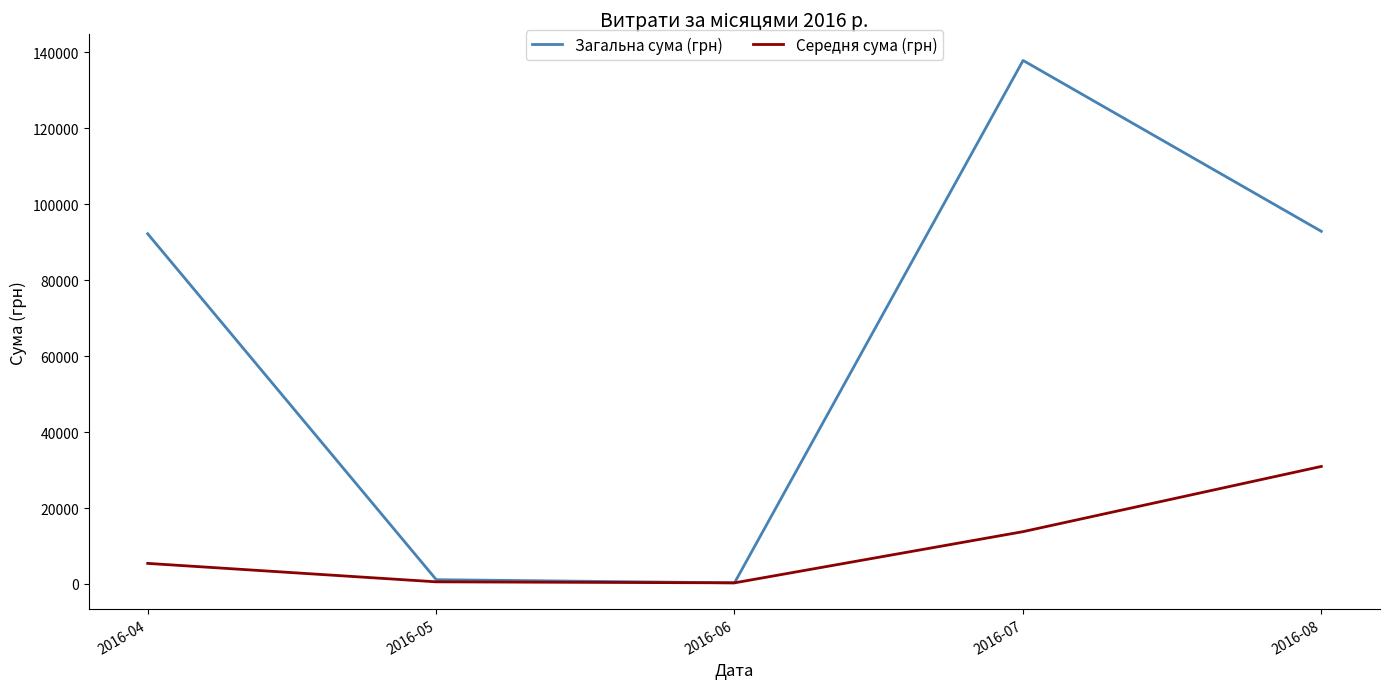

What is the maximum value for Загальна сума (грн)?

137843.0